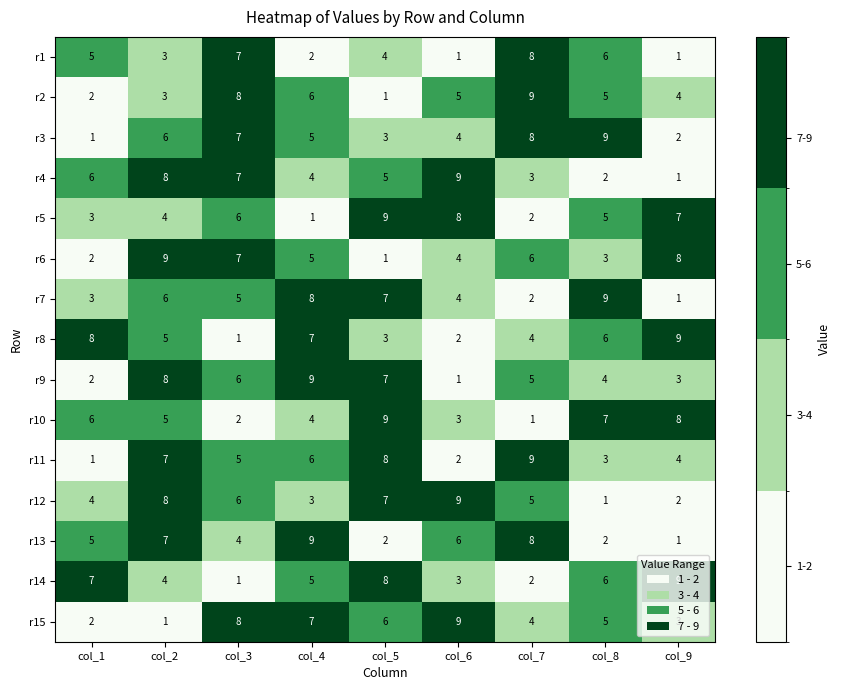

What is the smallest value displayed?

1